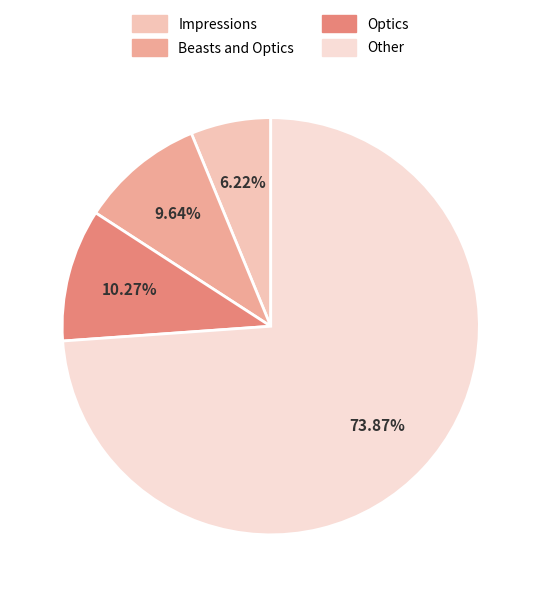

To the nearest percent, what portion does Optics represent?

10%